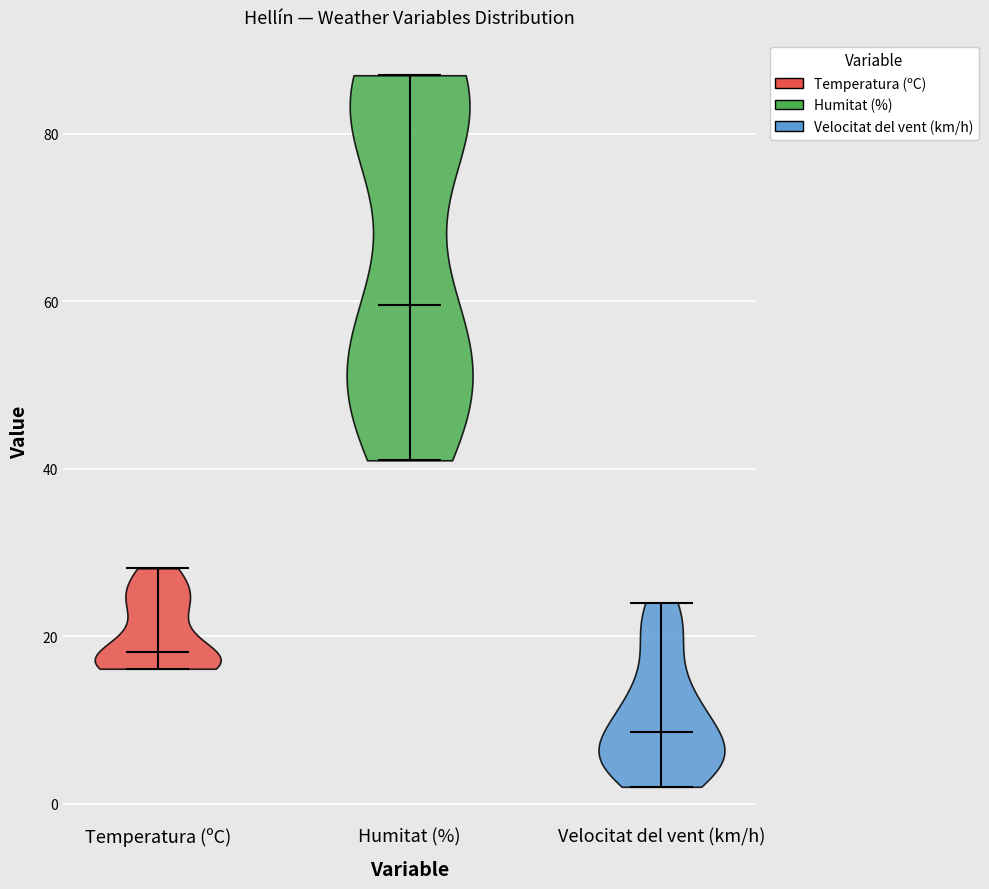

Which violin has the highest median line?

Humitat (%)